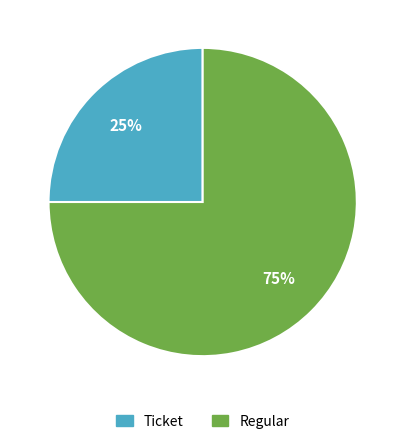

To the nearest percent, what portion does Regular represent?

75%